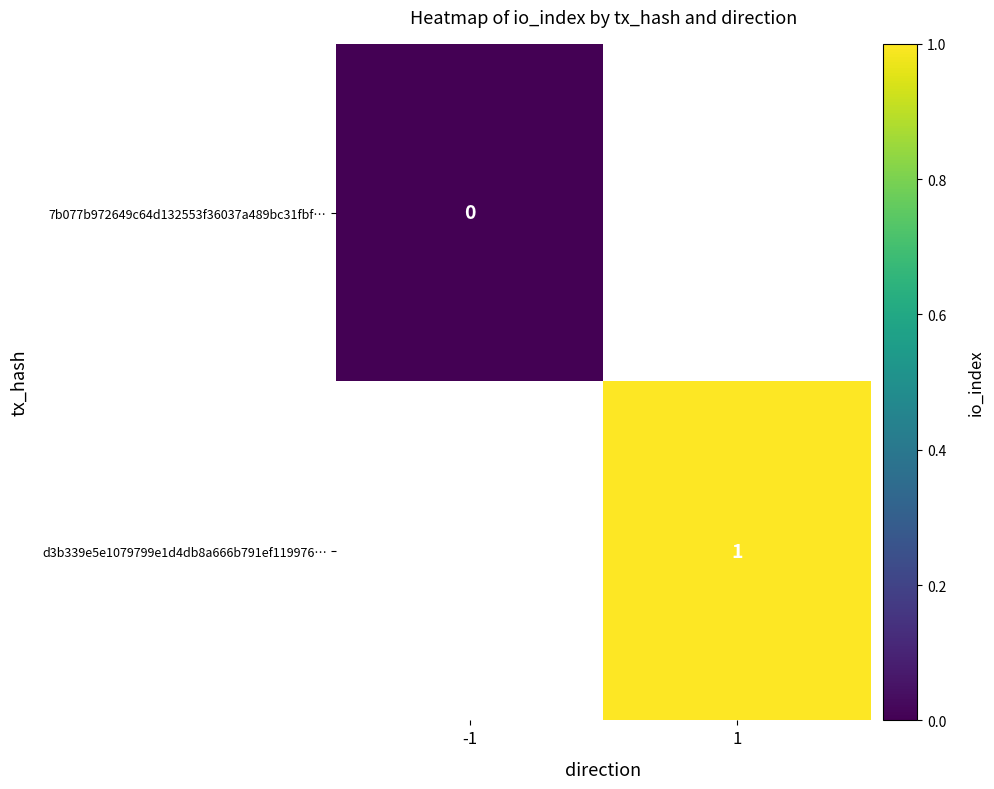

True or false: d3b339e5e1079799e1d4db8a666b791ef119976… has a value of 1 at 1.

True